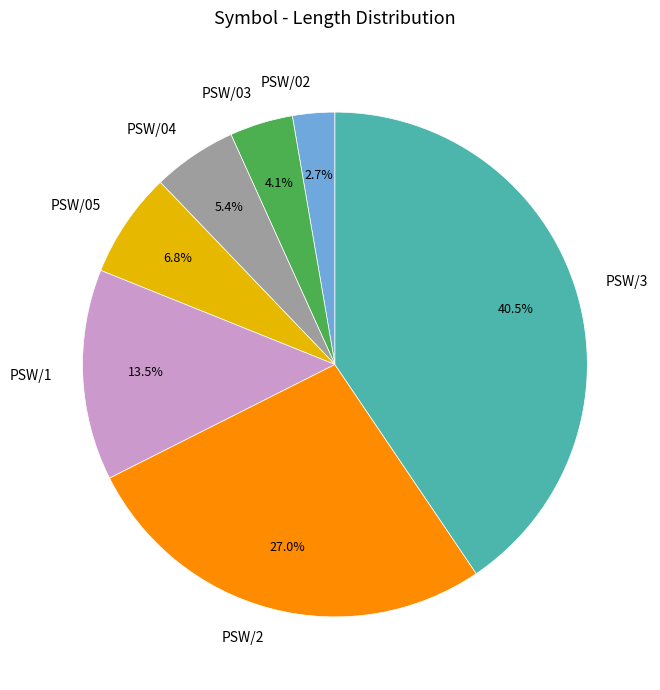

Rank the categories by value from lowest to highest.

PSW/02, PSW/03, PSW/04, PSW/05, PSW/1, PSW/2, PSW/3